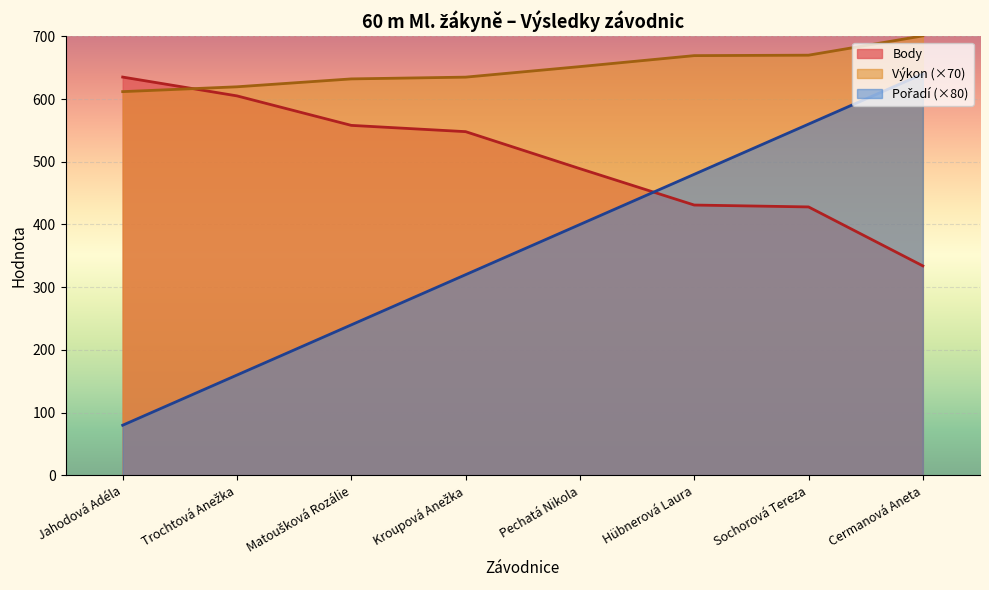

List the labels in order of Body value, largest first.

Jahodová Adéla, Trochtová Anežka, Matoušková Rozálie, Kroupová Anežka, Pechatá Nikola, Hübnerová Laura, Sochorová Tereza, Cermanová Aneta